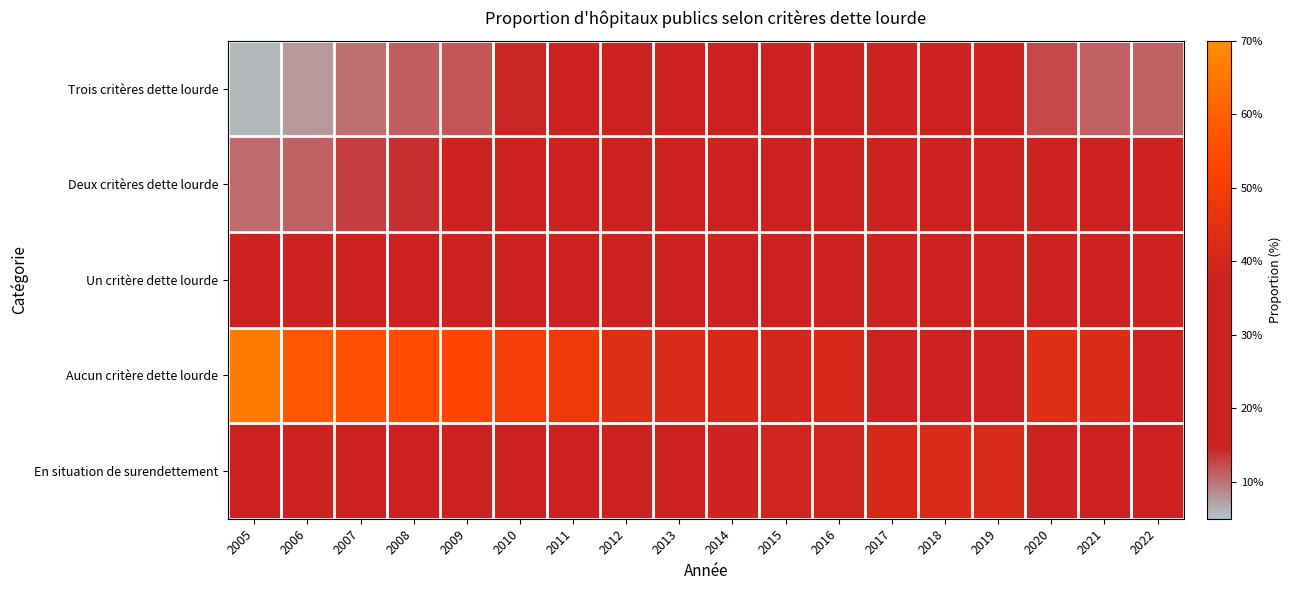

Reading right to left, list all the values displayed in this chart.

Trois critères dette lourde: 2022=0.1	2021=0.1	2020=0.1	2019=0.2	2018=0.2	2017=0.2	2016=0.2	2015=0.2	2014=0.2	2013=0.2	2012=0.2	2011=0.2	2010=0.1	2009=0.1	2008=0.1	2007=0.1	2006=0.1	2005=0.1
Deux critères dette lourde: 2022=0.2	2021=0.2	2020=0.2	2019=0.2	2018=0.2	2017=0.2	2016=0.2	2015=0.2	2014=0.2	2013=0.2	2012=0.2	2011=0.1	2010=0.2	2009=0.2	2008=0.1	2007=0.1	2006=0.1	2005=0.1
Un critère dette lourde: 2022=0.3	2021=0.3	2020=0.2	2019=0.2	2018=0.2	2017=0.2	2016=0.2	2015=0.2	2014=0.2	2013=0.2	2012=0.2	2011=0.2	2010=0.2	2009=0.2	2008=0.2	2007=0.2	2006=0.2	2005=0.2
Aucun critère dette lourde: 2022=0.4	2021=0.4	2020=0.4	2019=0.3	2018=0.3	2017=0.4	2016=0.4	2015=0.4	2014=0.4	2013=0.4	2012=0.4	2011=0.5	2010=0.5	2009=0.5	2008=0.6	2007=0.6	2006=0.6	2005=0.7
En situation de surendettement: 2022=0.3	2021=0.3	2020=0.3	2019=0.4	2018=0.4	2017=0.4	2016=0.4	2015=0.4	2014=0.4	2013=0.4	2012=0.3	2011=0.3	2010=0.3	2009=0.3	2008=0.3	2007=0.2	2006=0.2	2005=0.2